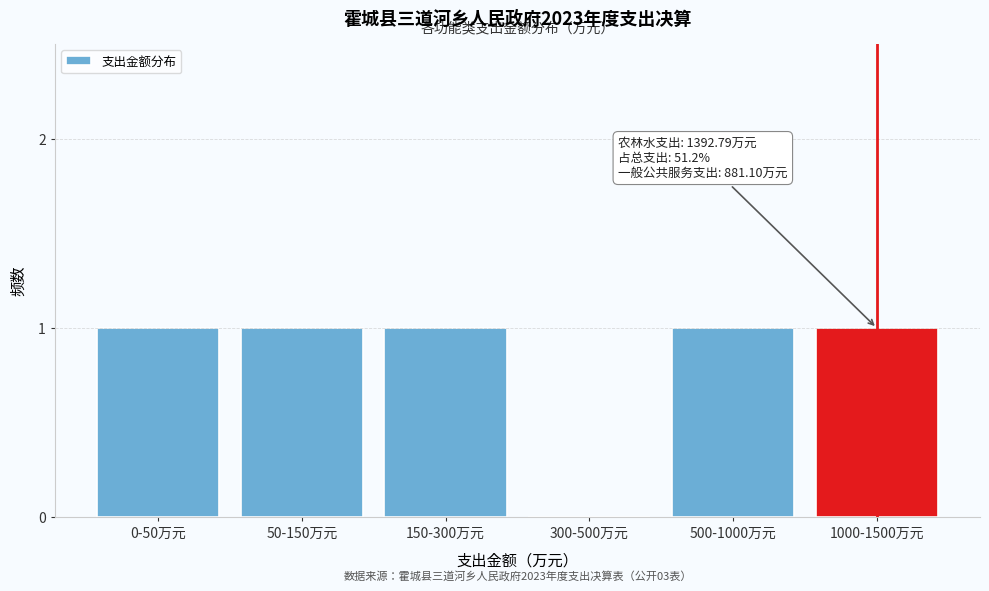

Reading right to left, transcribe all the data shown in this chart.

1000-1500万元=1	500-1000万元=1	300-500万元=0	150-300万元=1	50-150万元=1	0-50万元=1